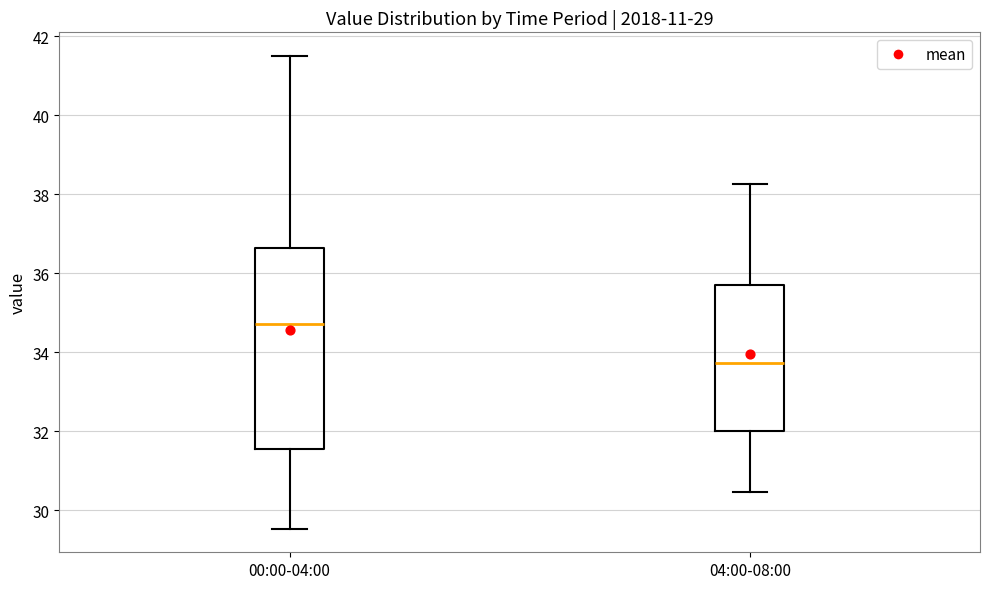

Comparing the boxes themselves (not the whiskers), which one is the tallest?

00:00-04:00